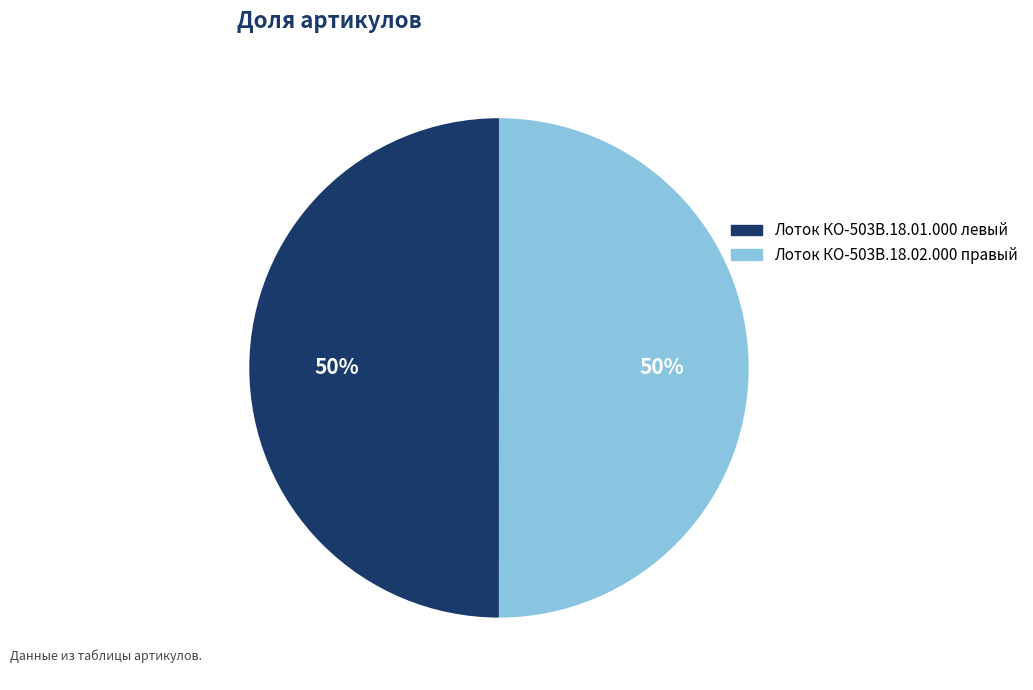

What is the ratio of the value at Лоток КО-503В.18.01.000 левый to the value at Лоток КО-503В.18.02.000 правый?

1.0